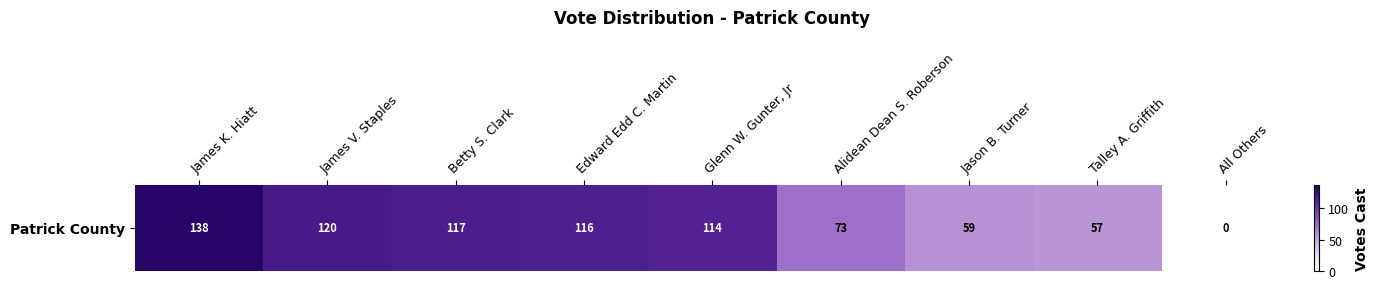

List the labels in order of value, largest first.

James K. Hiatt, James V. Staples, Betty S. Clark, Edward Edd C. Martin, Glenn W. Gunter, Jr, Alidean Dean S. Roberson, Jason B. Turner, Talley A. Griffith, All Others